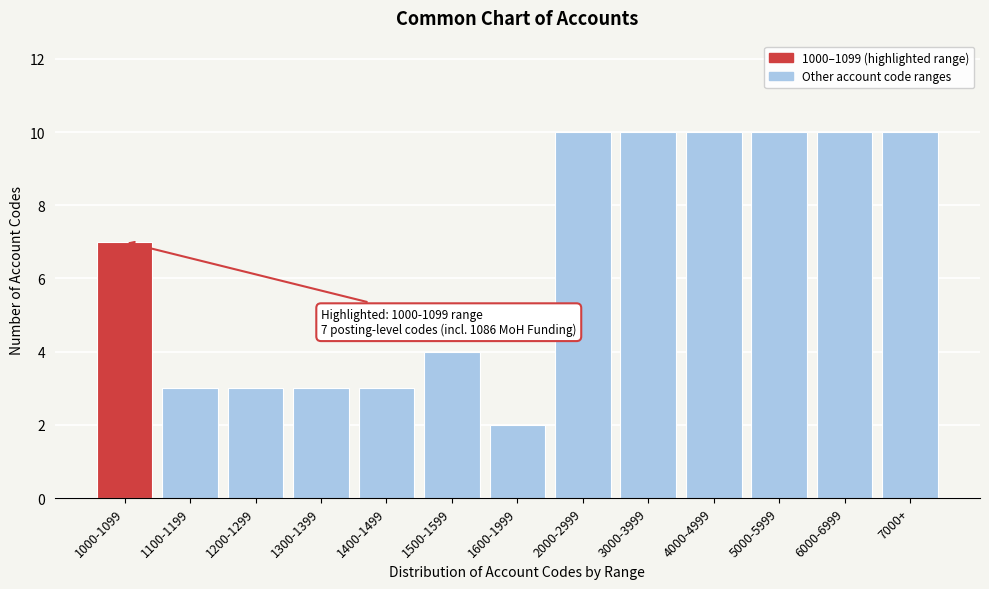

Reading left to right, list all the values displayed in this chart.

7	3	3	3	3	4	2	10	10	10	10	10	10